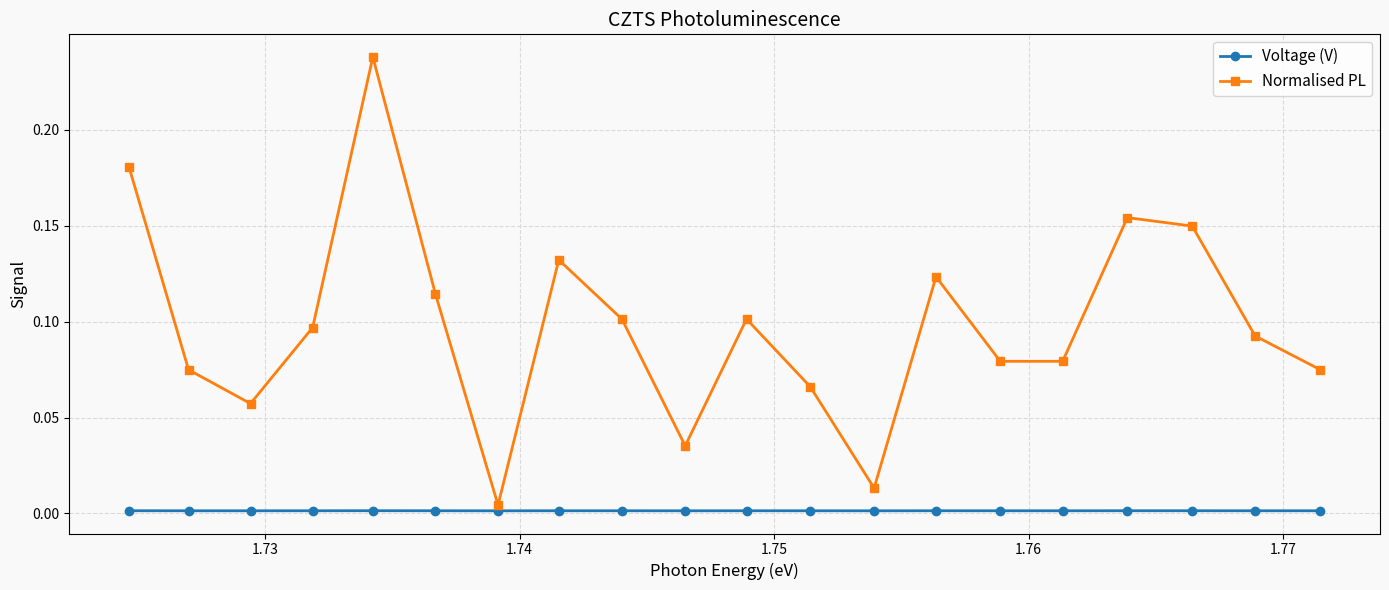

What are all the series names shown in the legend?

Voltage (V), Normalised PL